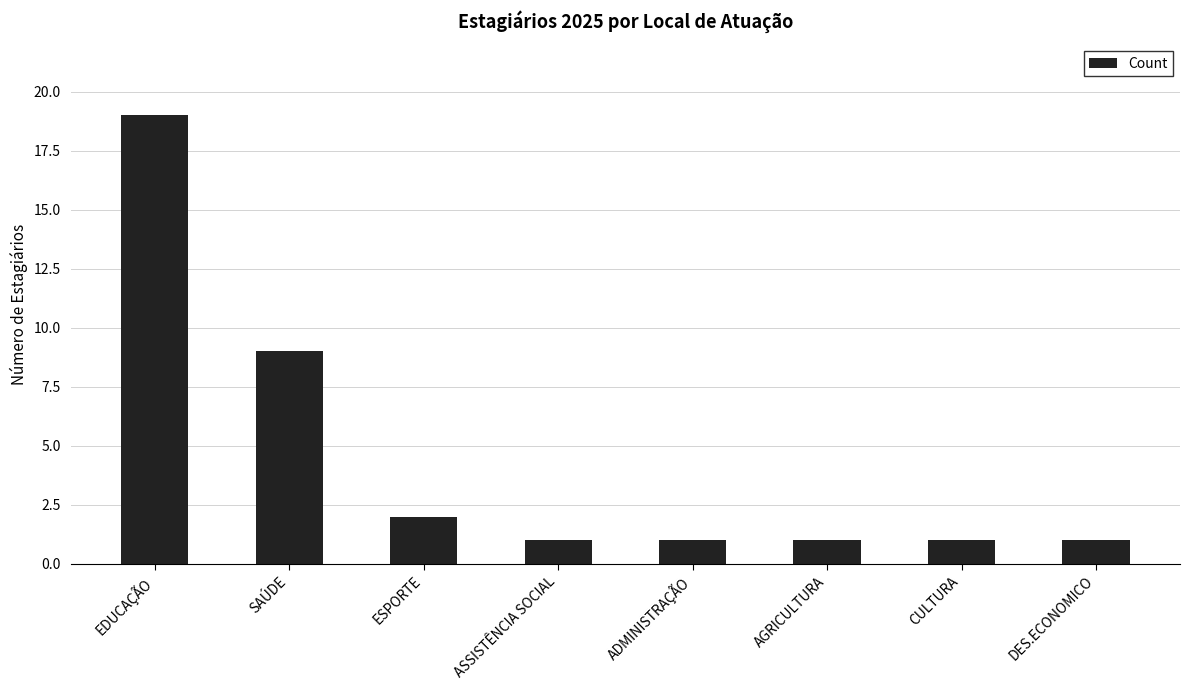

Reading left to right, transcribe all the data shown in this chart.

EDUCAÇÃO=19	SAÚDE=9	ESPORTE=2	ASSISTÊNCIA SOCIAL=1	ADMINISTRAÇÃO=1	AGRICULTURA=1	CULTURA=1	DES.ECONOMICO=1